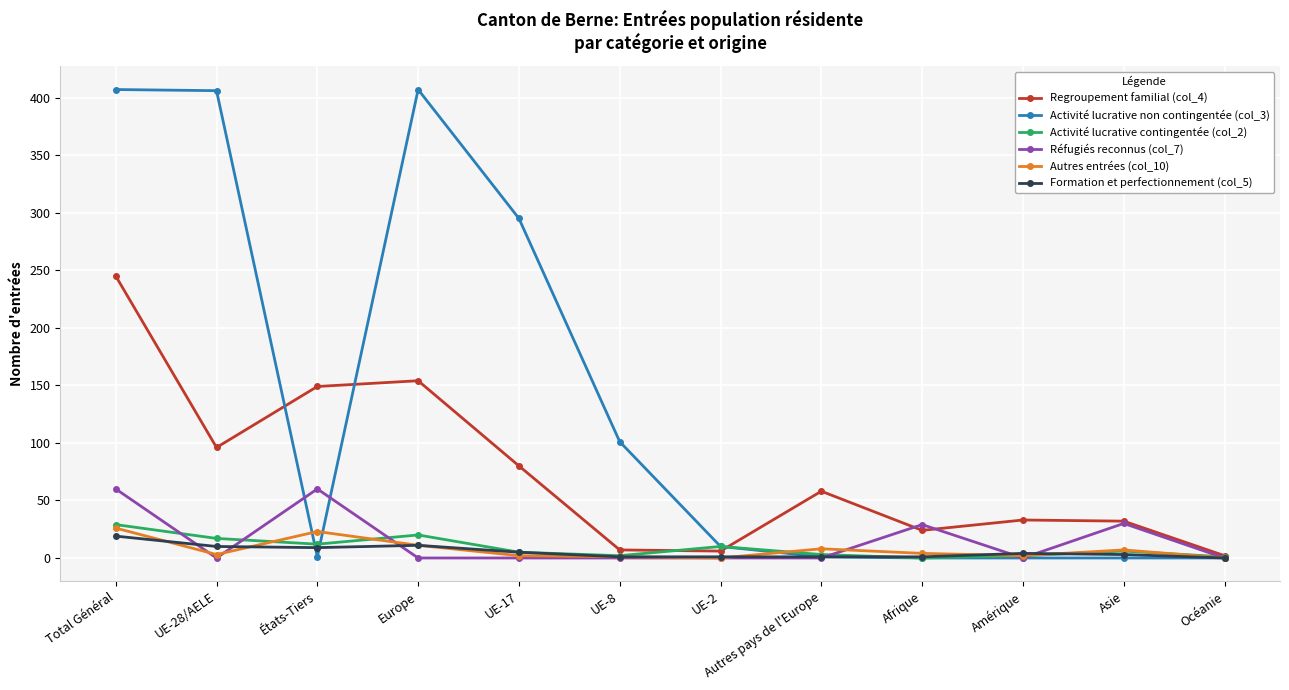

How many values in the Regroupement familial (col_4) series are below 58?

6